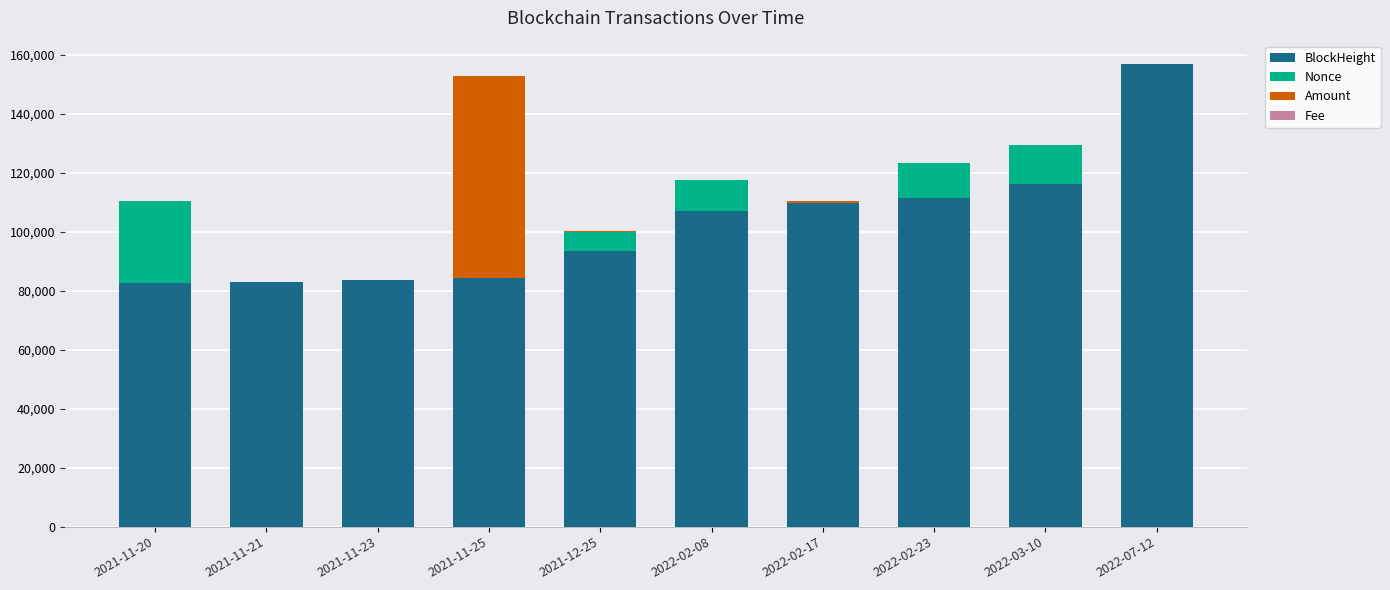

At which label is BlockHeight closest to 119880?

2022-03-10